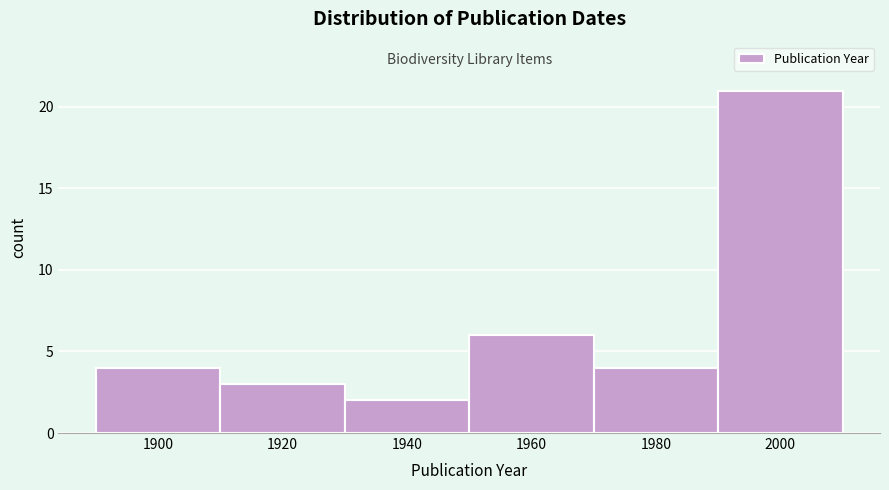

Reading right to left, what are all the values shown in this chart?

21	4	6	2	3	4